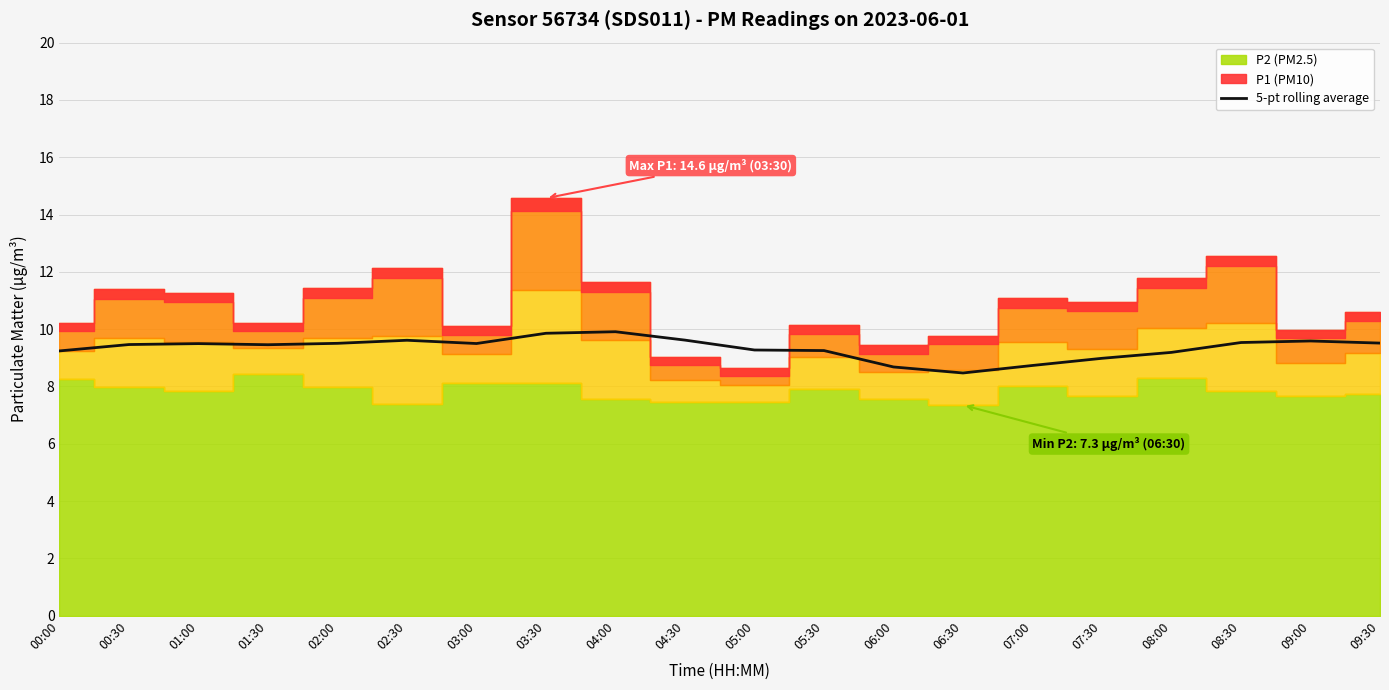

Reading left to right, what are all the values shown in this chart?

9.2	9.5	9.5	9.5	9.5	9.6	9.5	9.9	9.9	9.6	9.3	9.3	8.7	8.5	8.7	9.0	9.2	9.5	9.6	9.5